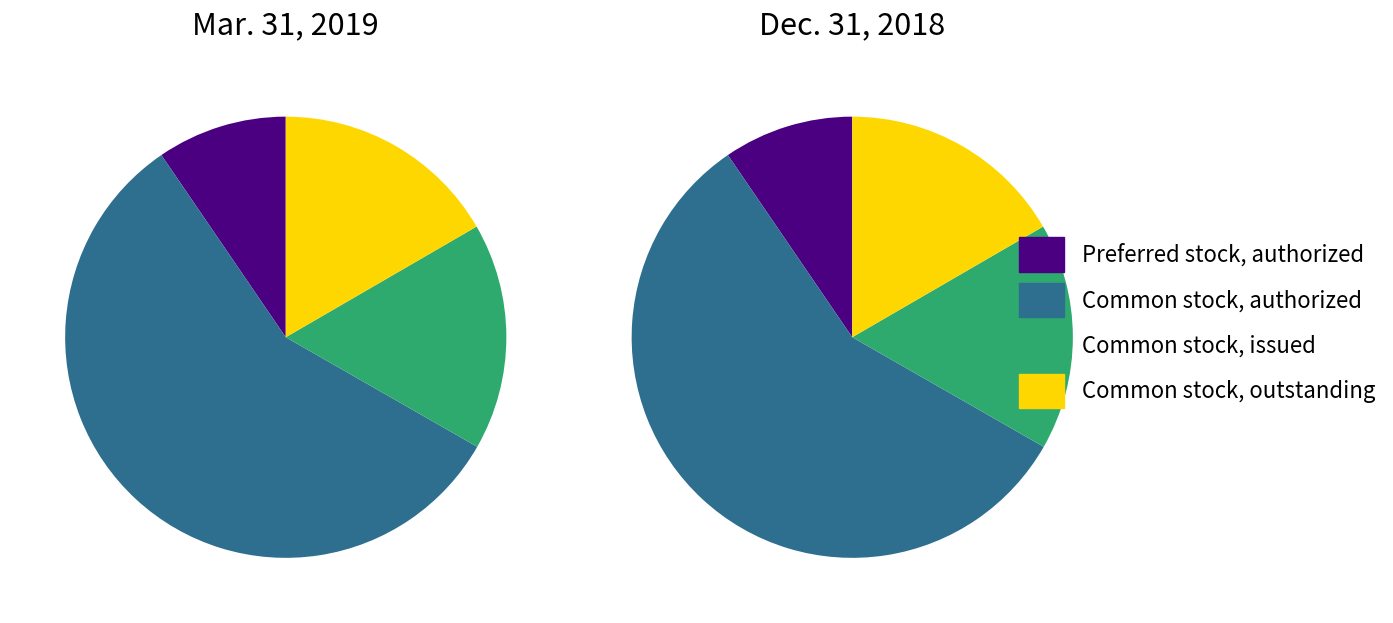

Which slice is the largest?

Common stock, authorized